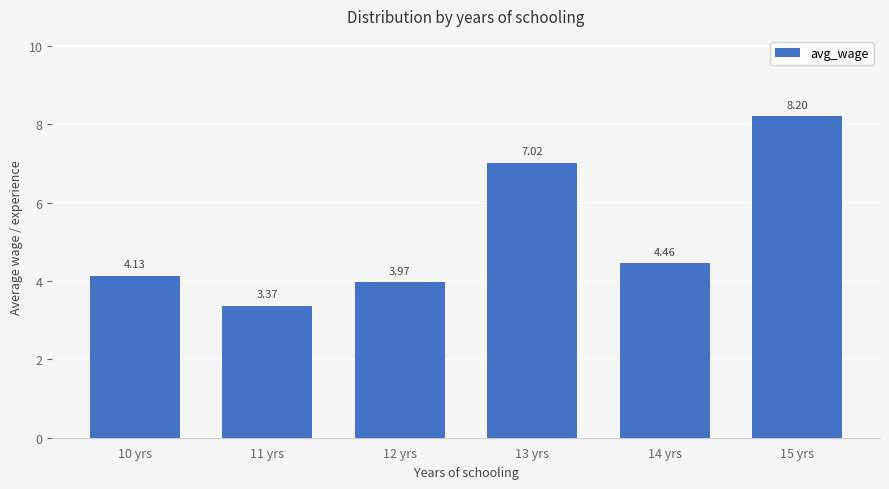

Between 11 yrs and 10 yrs, which is larger?

10 yrs